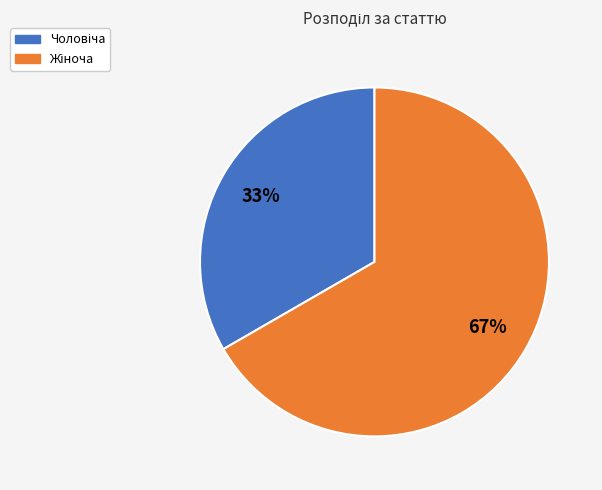

To the nearest percent, what is the average slice percentage?

50%